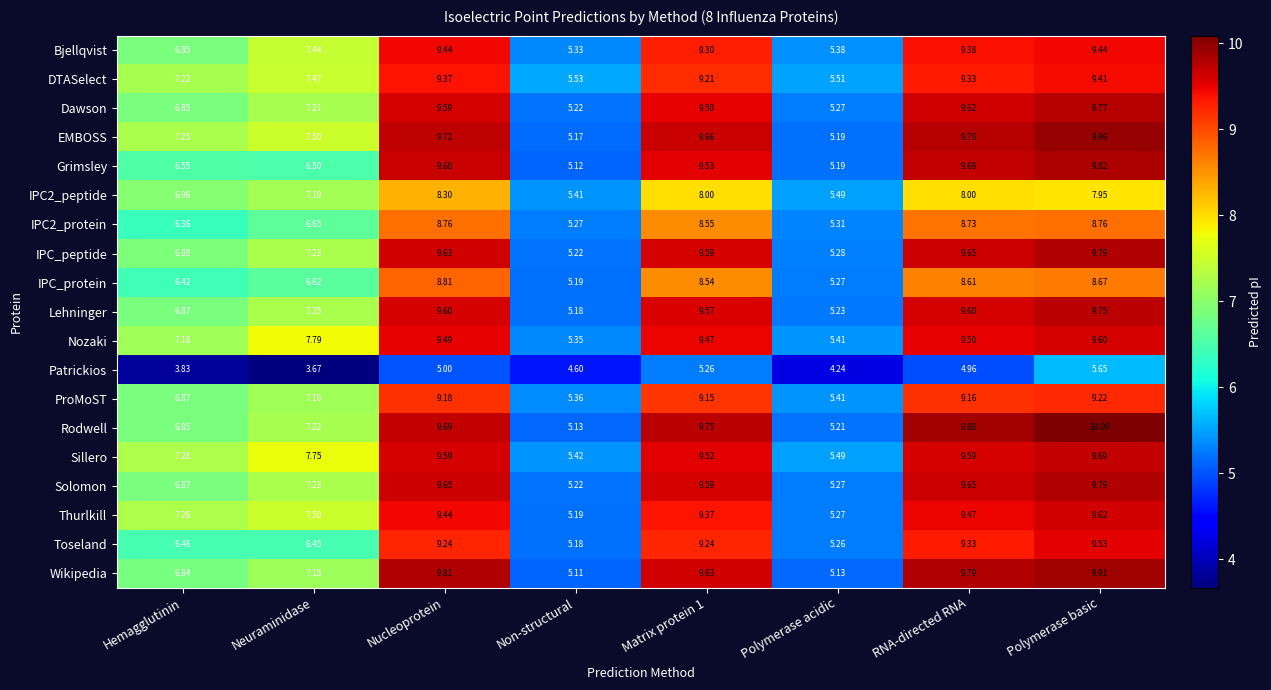

Which category has the lowest value in the Patrickios series?

Neuraminidase